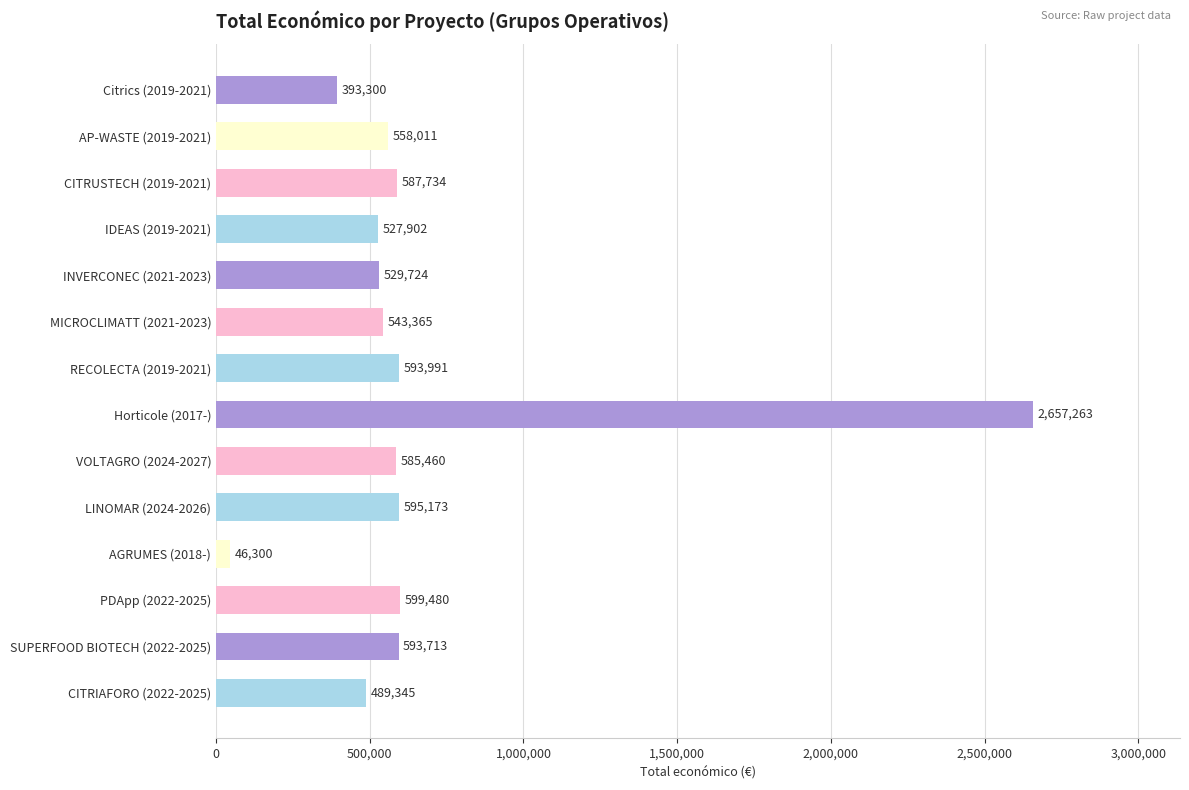

At which category does the chart reach its minimum across all series?

AGRUMES (2018-)